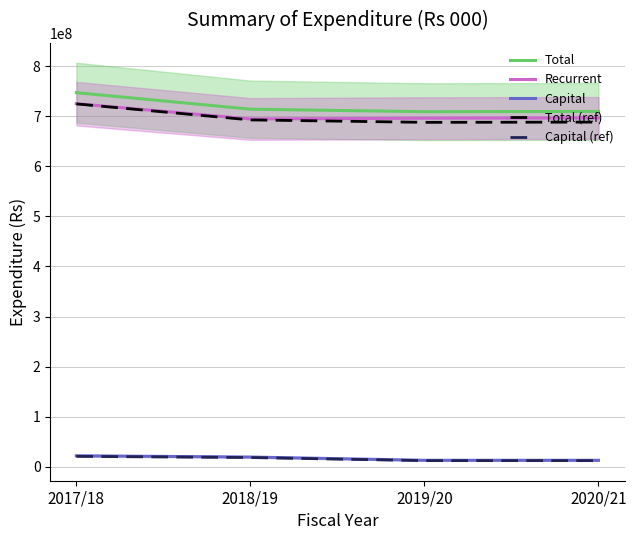

What are all the series names shown in the legend?

Total, Recurrent, Capital, Total (ref), Capital (ref)